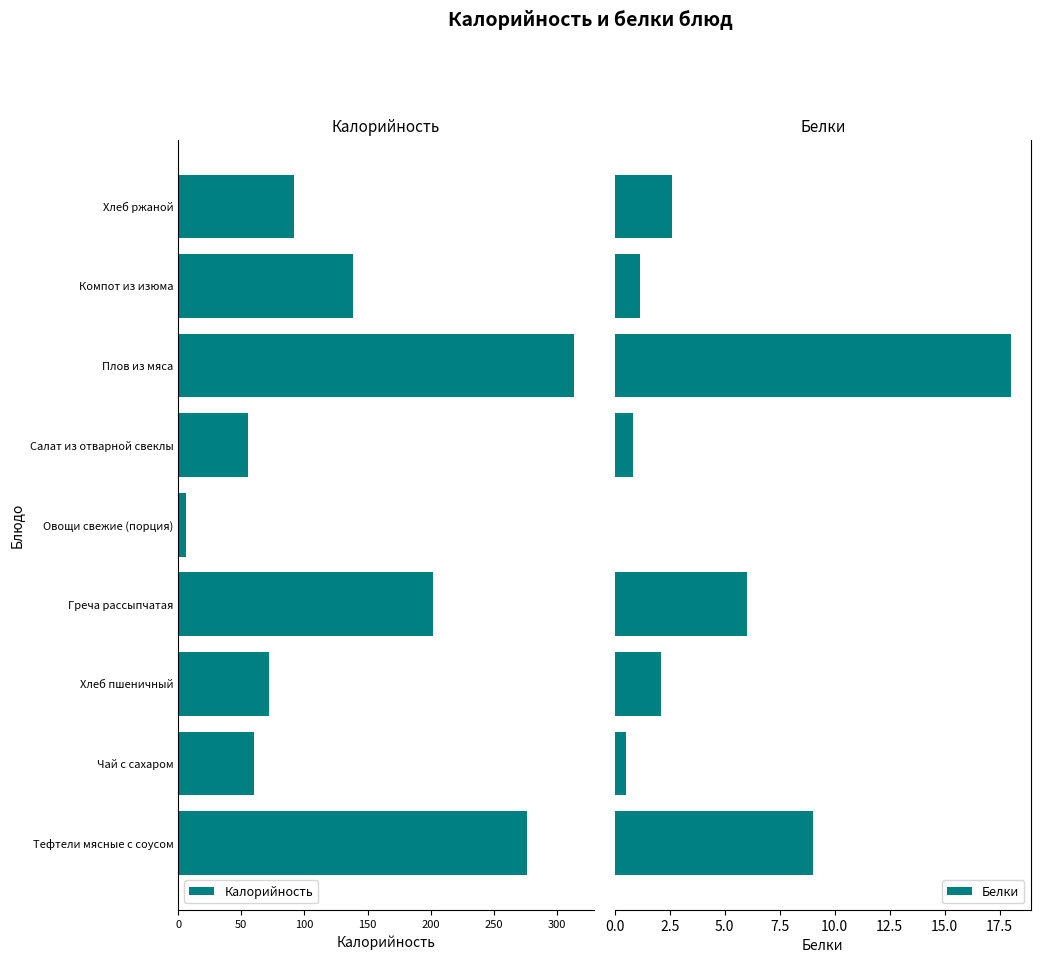

What is the sum of all Белки values?

40.2